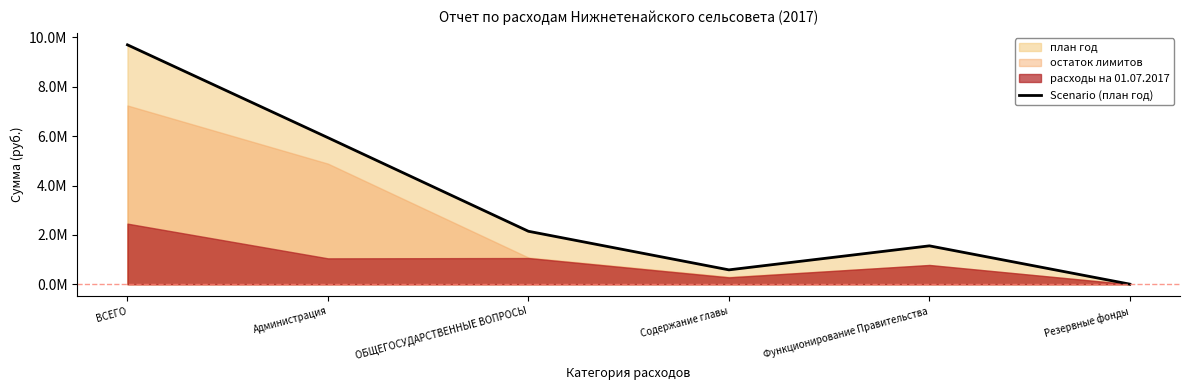

How many points are lower than both their immediate neighbors (excluding endpoints)?

1